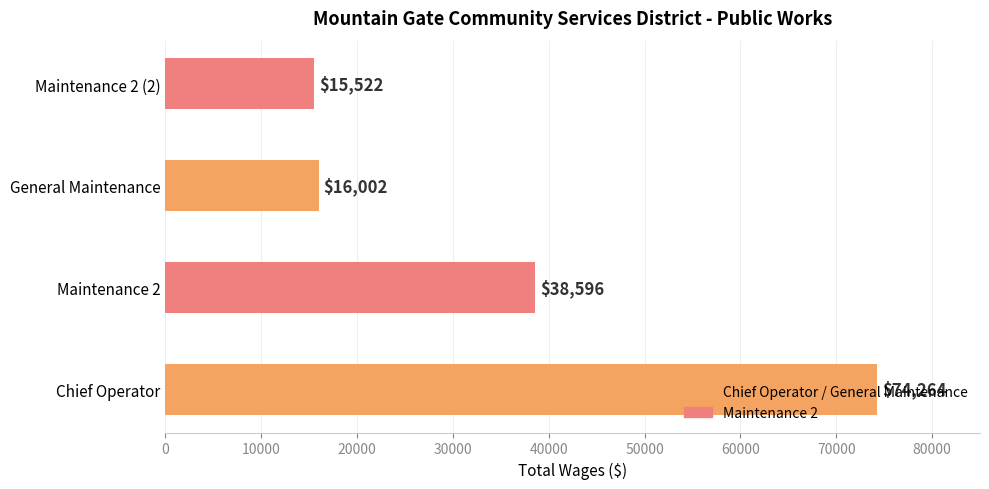

Where is the data nearest to the value 44893?

Maintenance 2